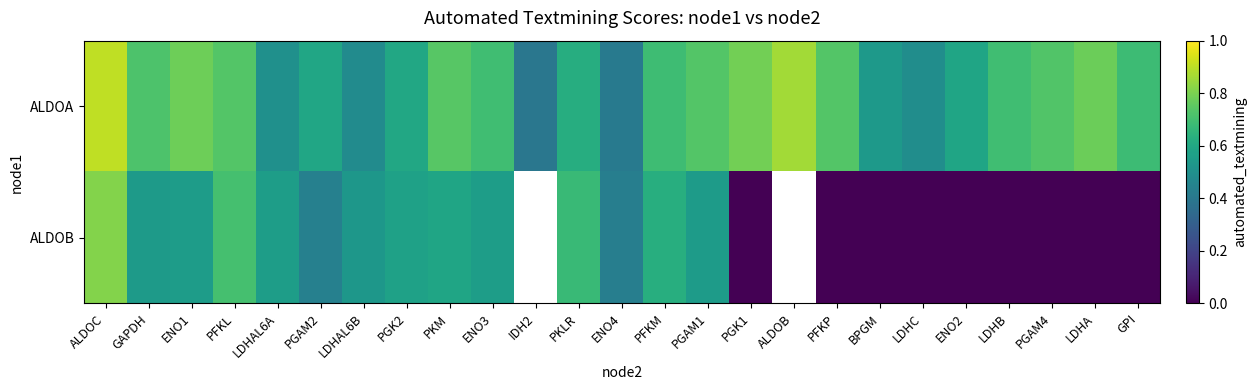

Rank the categories by ALDOA value from lowest to highest.

IDH2, ENO4, LDHAL6B, LDHC, LDHAL6A, BPGM, ENO2, PGAM2, PGK2, PKLR, GPI, PFKM, ENO3, LDHB, GAPDH, PGAM4, PFKP, PFKL, PGAM1, PKM, LDHA, ENO1, PGK1, ALDOB, ALDOC